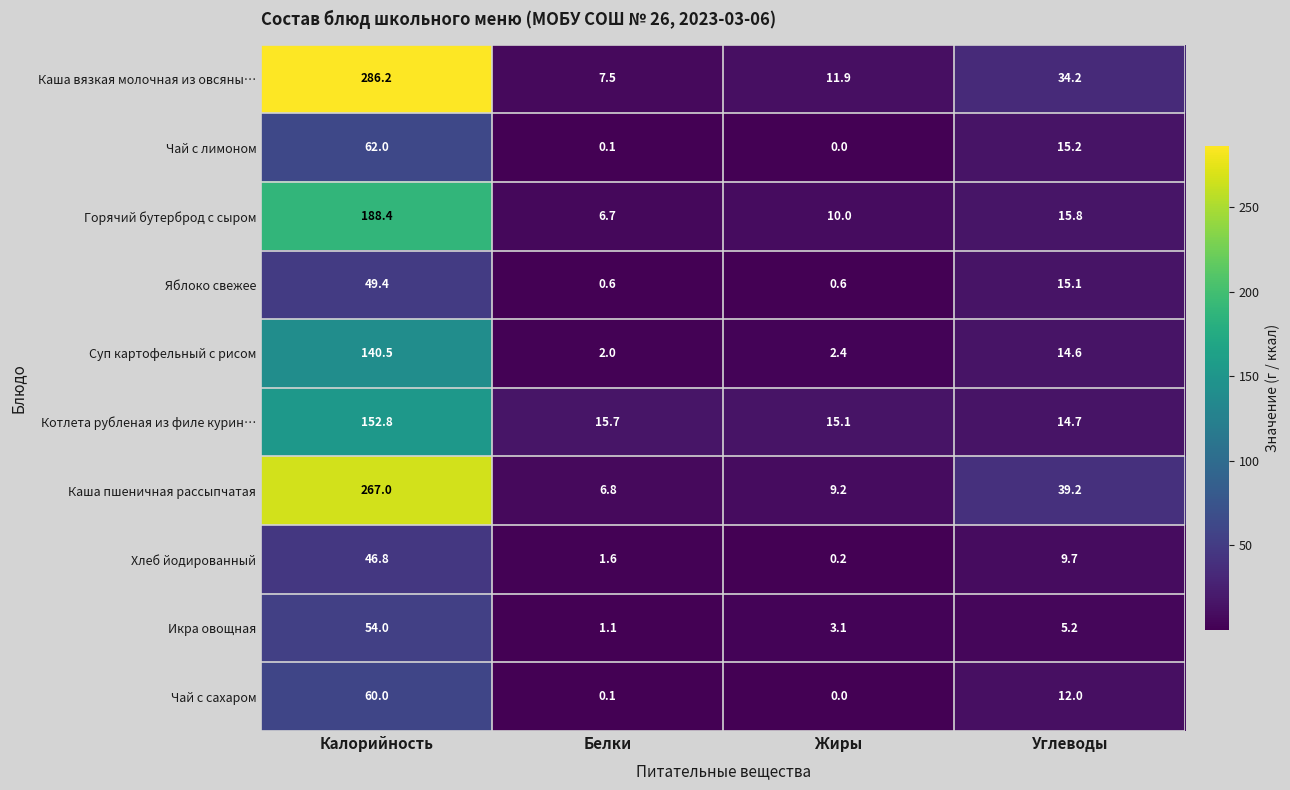

What is the sum of the Каша вязкая молочная из овсяны… values at Углеводы and Калорийность?

320.4